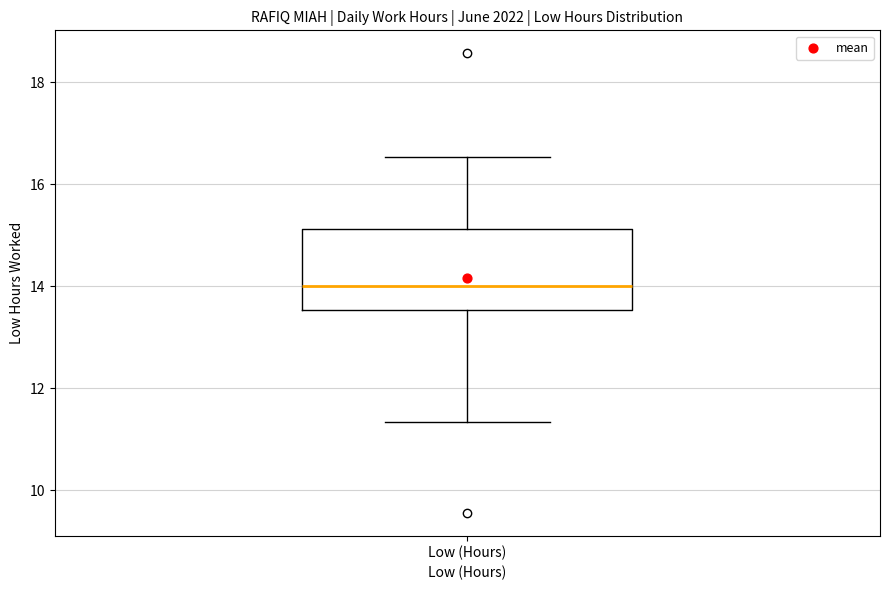

Transcribe this box plot: give where the median line is, the range the box spans, and where the two whiskers end, as read against the y-axis. The values are not printed on the chart, so give them approximately, as read against the axis.

median 14.0, box 13.6 to 15.2, whiskers 11.4 to 16.6